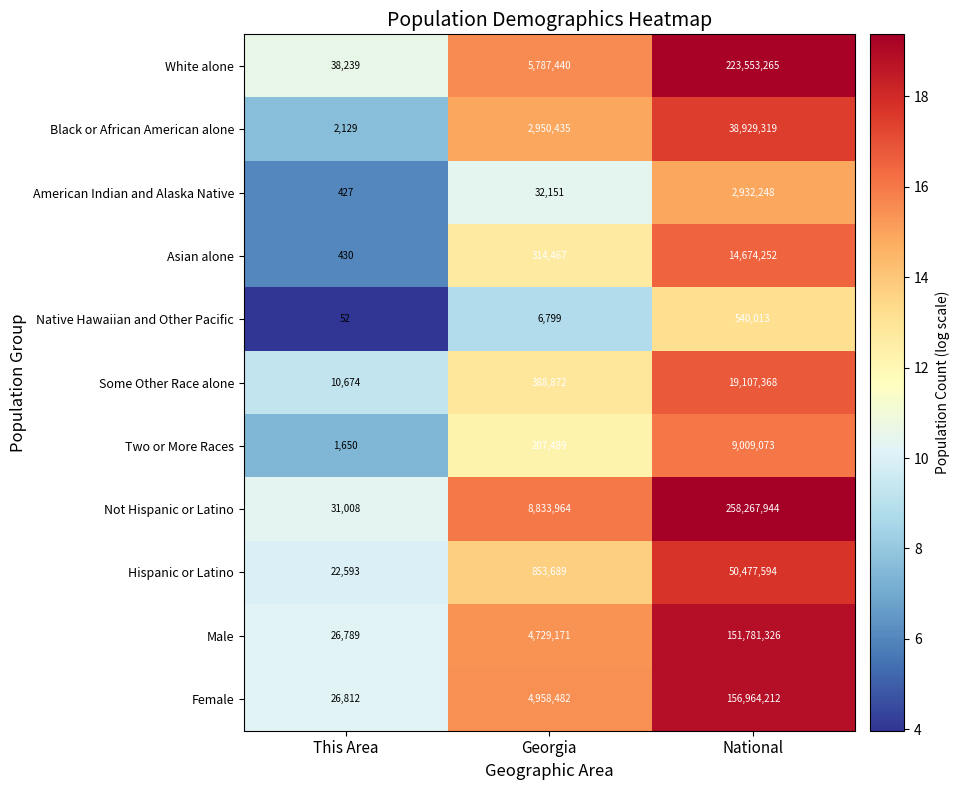

Where is Two or More Races nearest to the value 4505361?

Georgia